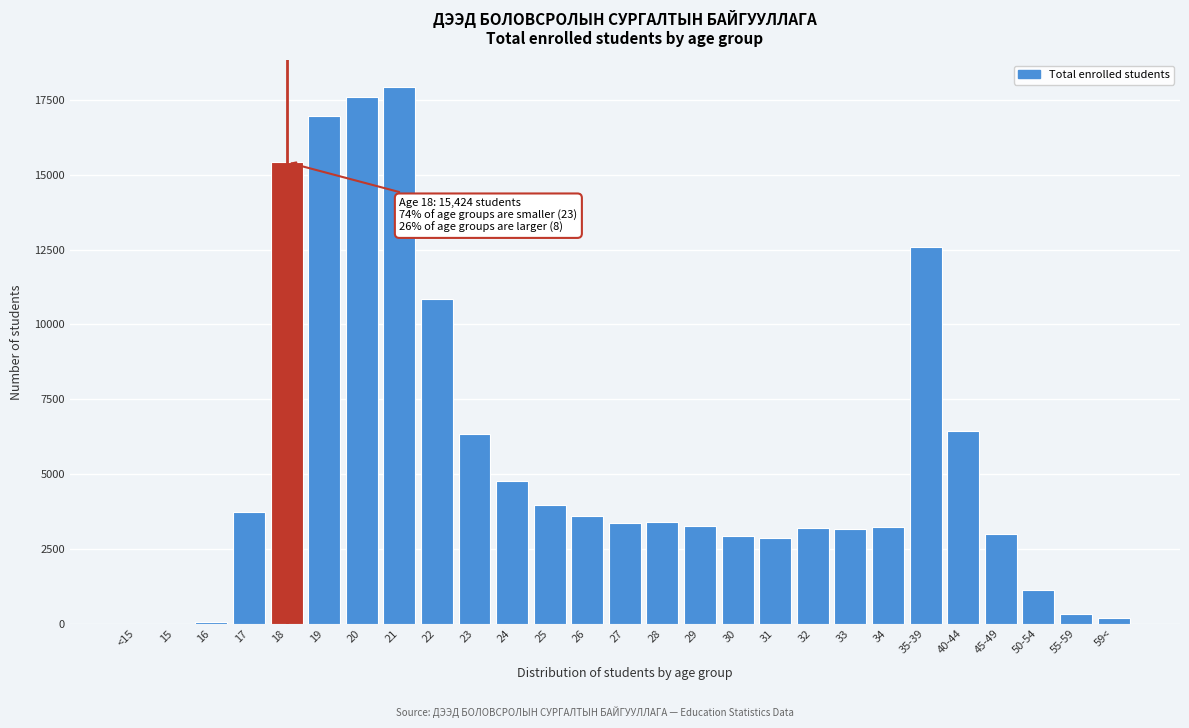

What is the change in value from 29 to 40-44?

+3161